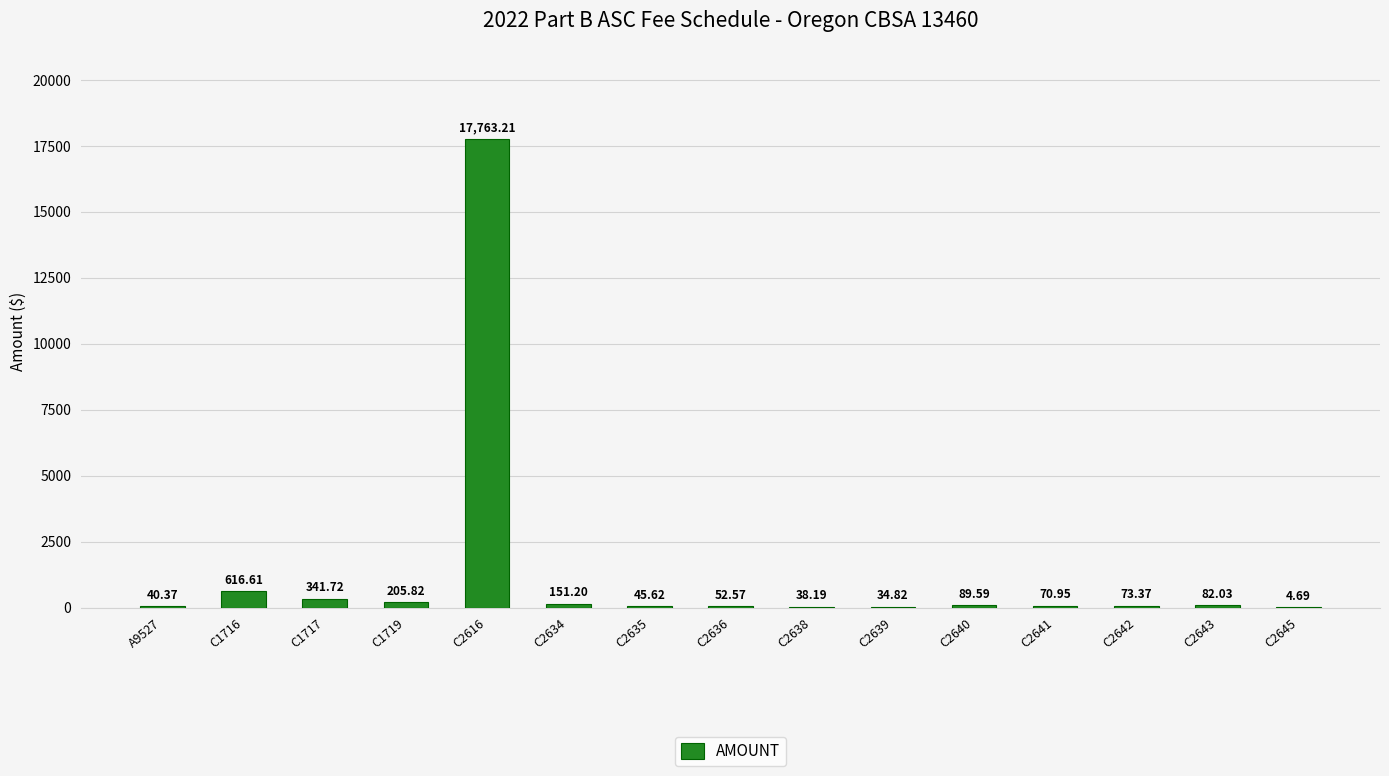

Reading left to right, extract all data points from this chart.

40.4	616.6	341.7	205.8	17763.2	151.2	45.6	52.6	38.2	34.8	89.6	71.0	73.4	82.0	4.7